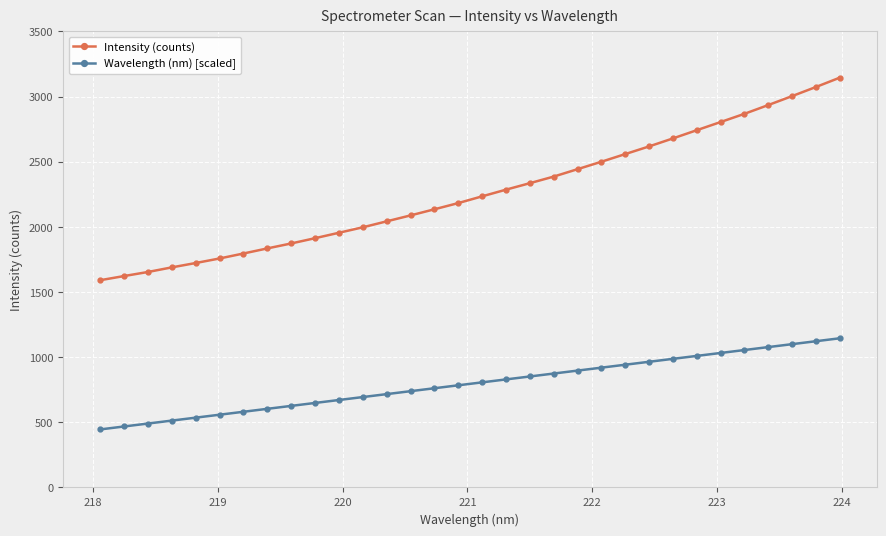

True or false: Wavelength (nm) [scaled] and Intensity (counts) intersect in this chart.

False